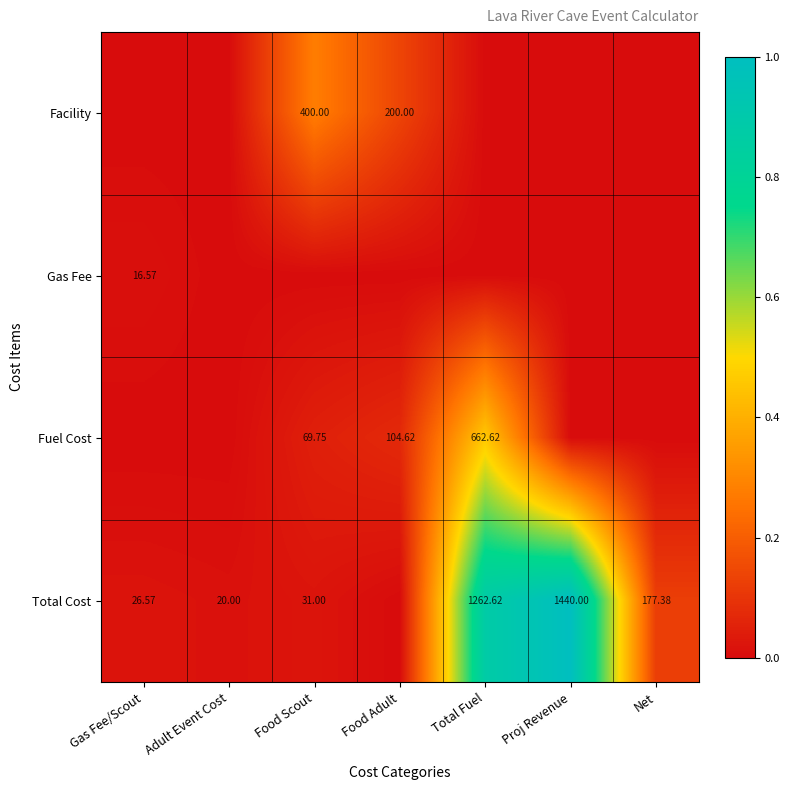

The value of Fuel Cost at Gas Fee/Scout is 0.0. True or false?

True